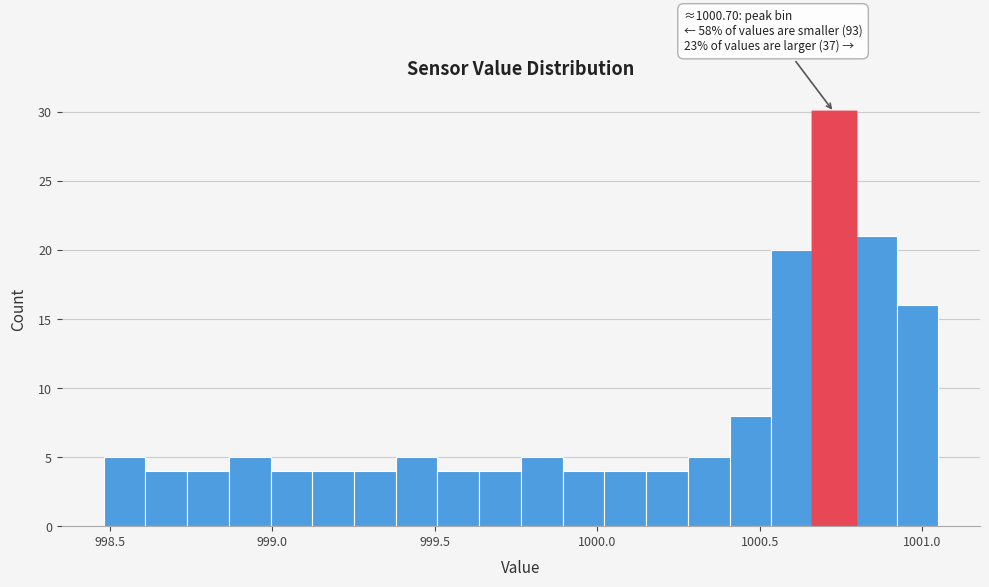

Around what value on the x-axis is the tallest bar? Give the approximate position of its centre, as read against the axis.

1000.75